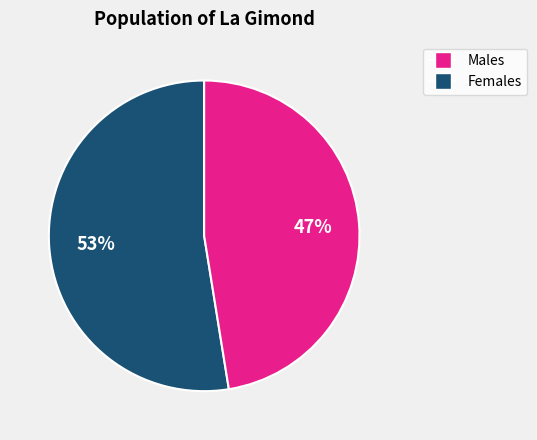

Does any single category account for the majority?

Yes